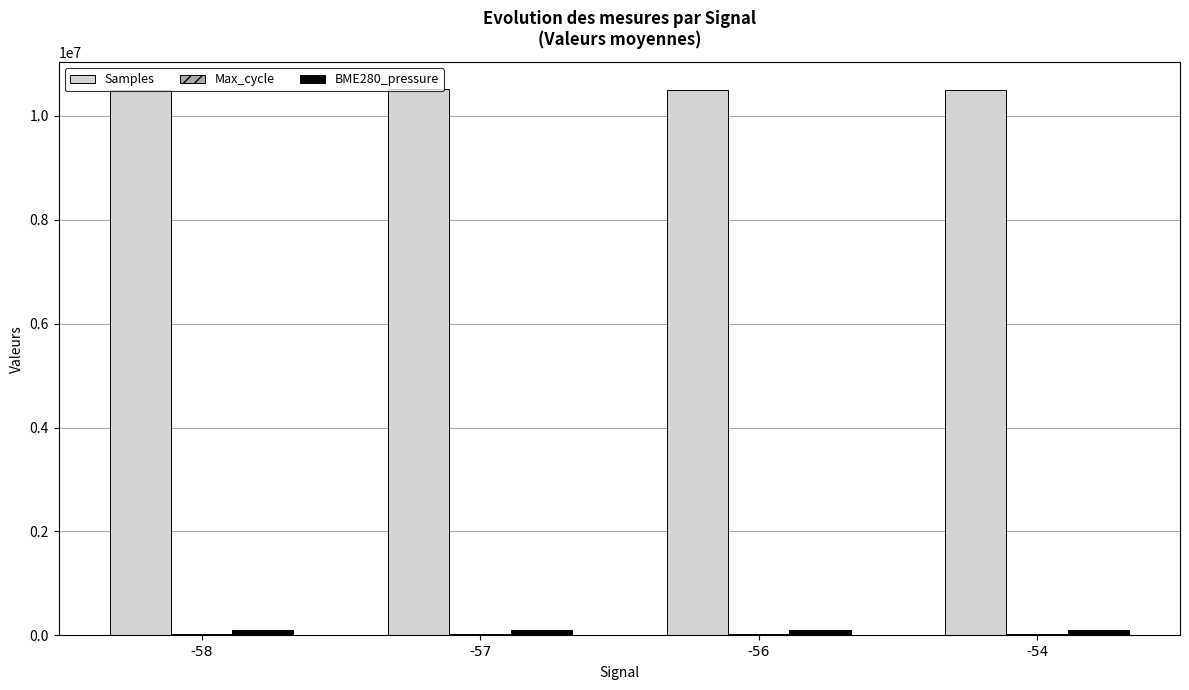

What is the maximum value shown in the chart?

10509837.0